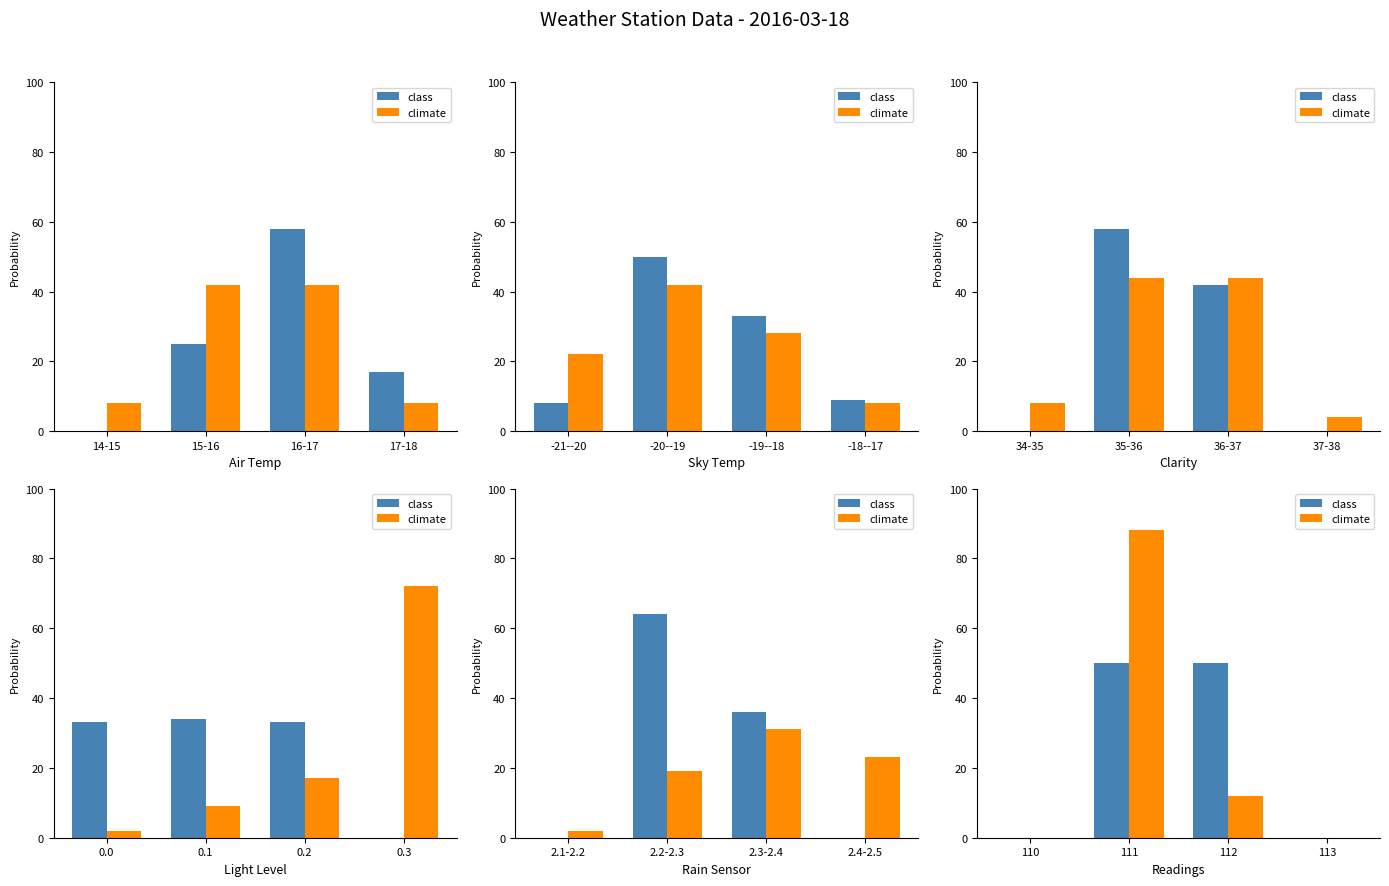

How many groups of bars are there?

4